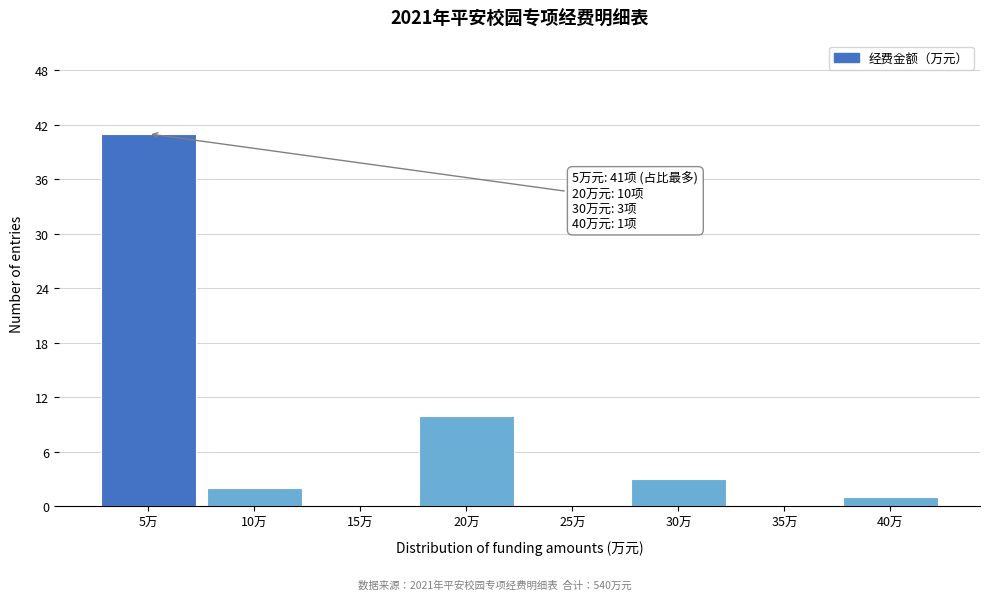

Reading right to left, list all the values displayed in this chart.

40万=1	35万=0	30万=3	25万=0	20万=10	15万=0	10万=2	5万=41